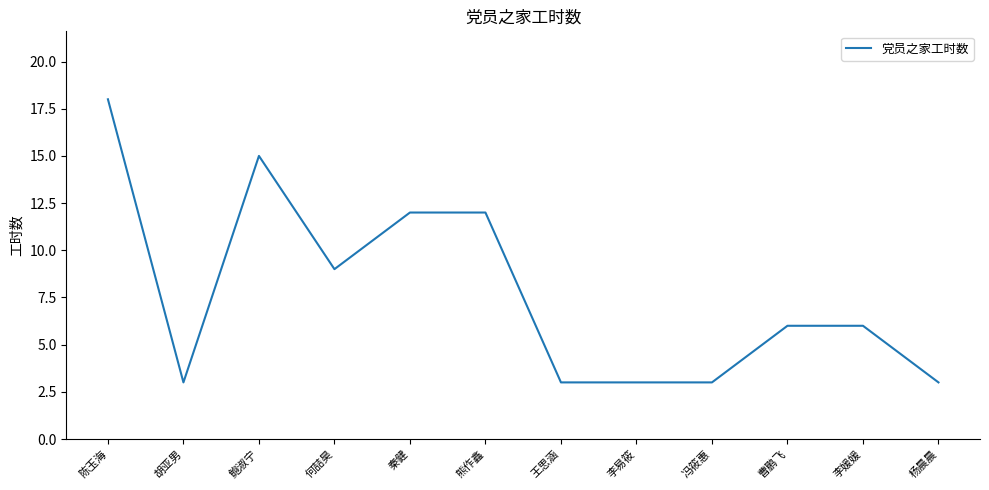

The chart shows a value of 9 at 李媛媛. True or false?

False